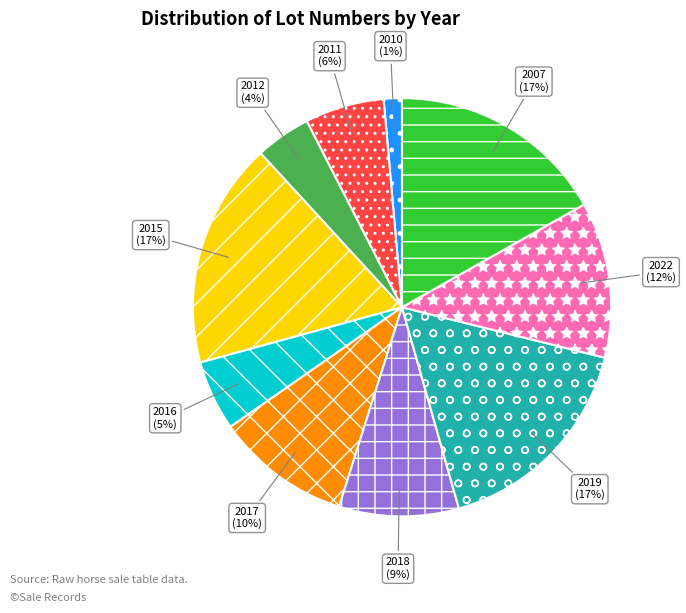

Do 2019 and 2022 together represent more than half of the pie?

No